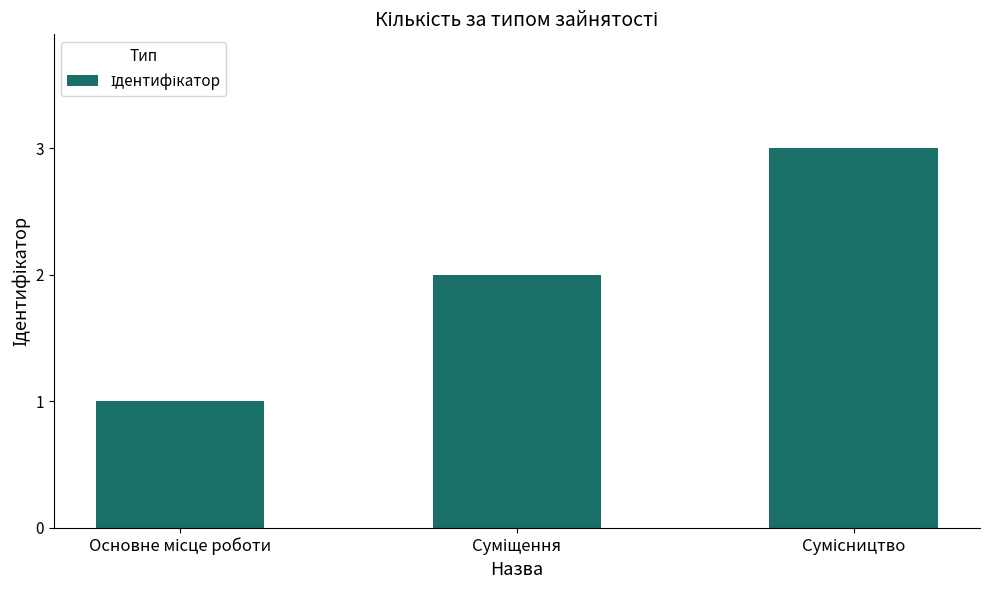

How many values are below 2?

1